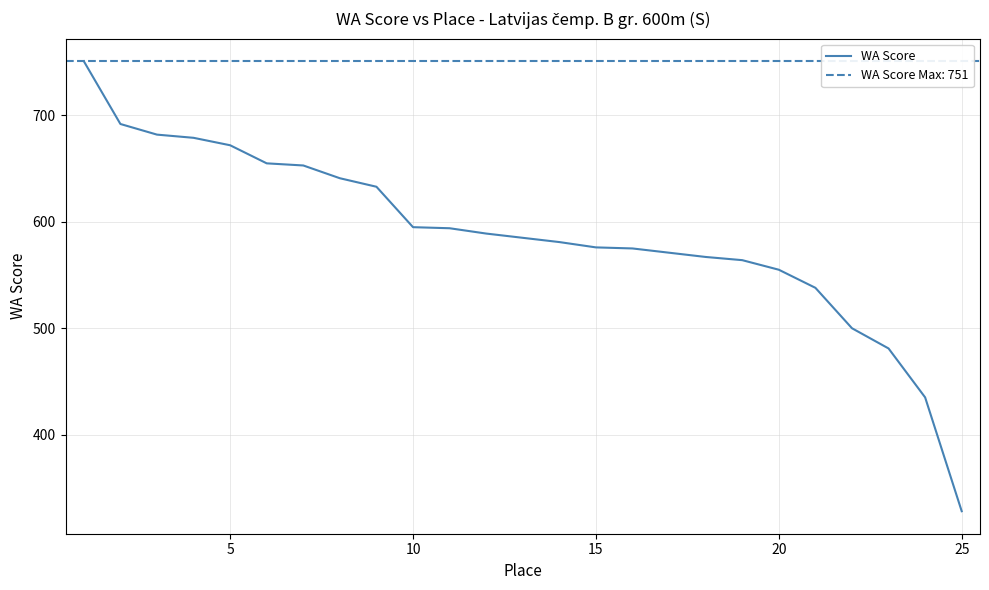

What is the highest value of the WA Score series?

751